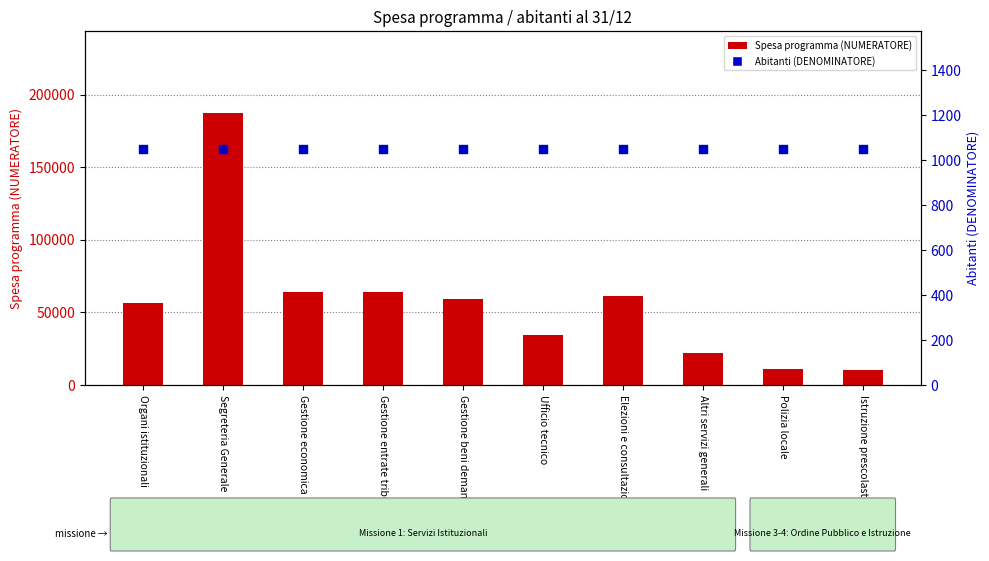

Which series contains the highest Y value?

Spesa programma (NUMERATORE)